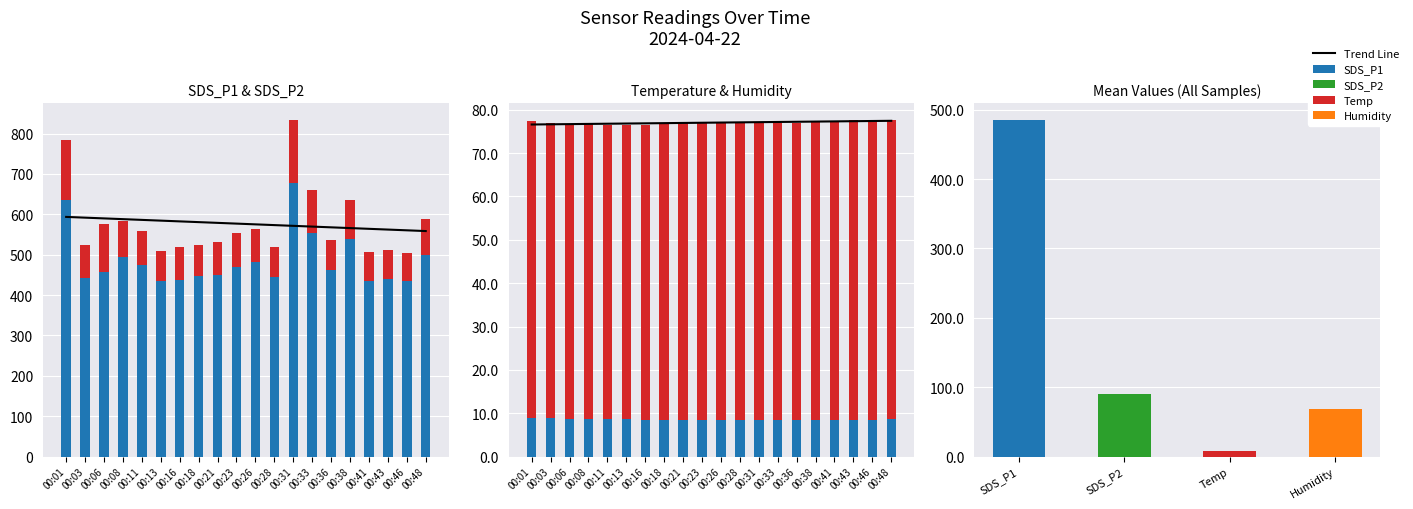

The value of Humidity at 00:33 is 99.8. True or false?

False